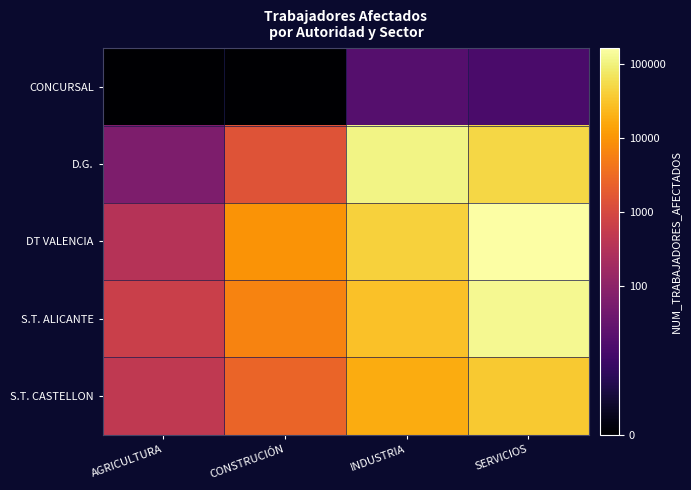

Which series has the widest spread of values?

D.G.